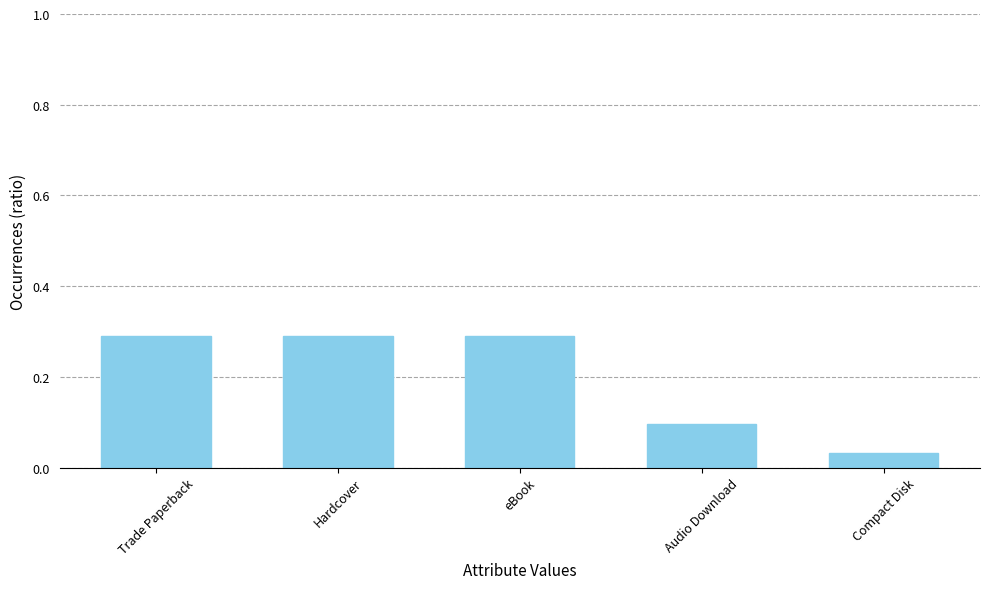

Read the value at Trade Paperback.

0.3